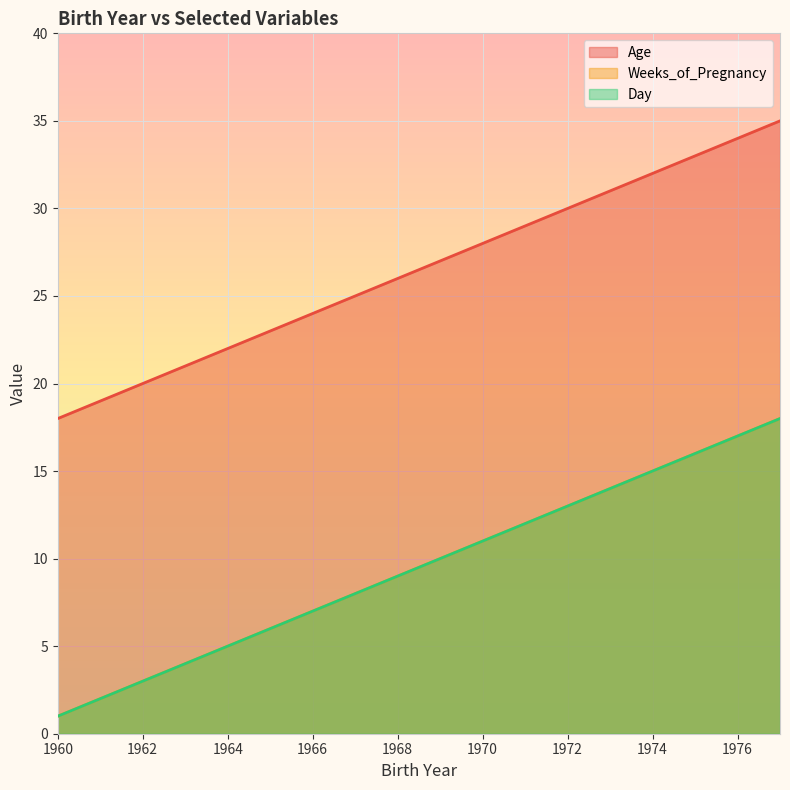

Reading left to right, transcribe all the data shown in this chart.

Age: 18	19	20	21	22	23	24	25	26	27	28	29	30	31	32	33	34	35
Weeks_of_Pregnancy: 1	2	3	4	5	6	7	8	9	10	11	12	13	14	15	16	17	18
Day: 1	2	3	4	5	6	7	8	9	10	11	12	13	14	15	16	17	18